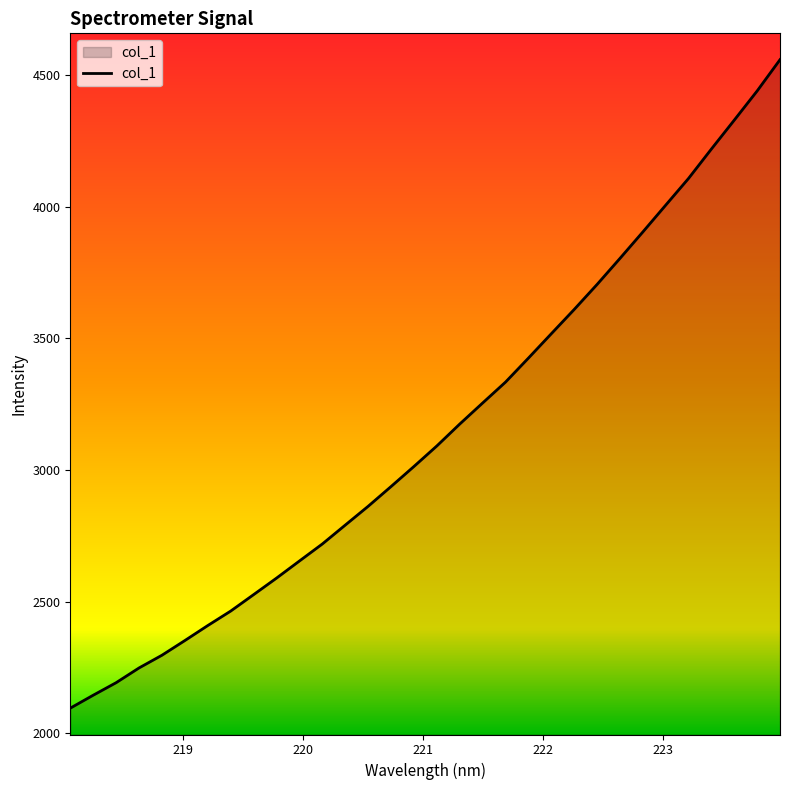

What is the smallest value displayed?

2096.0